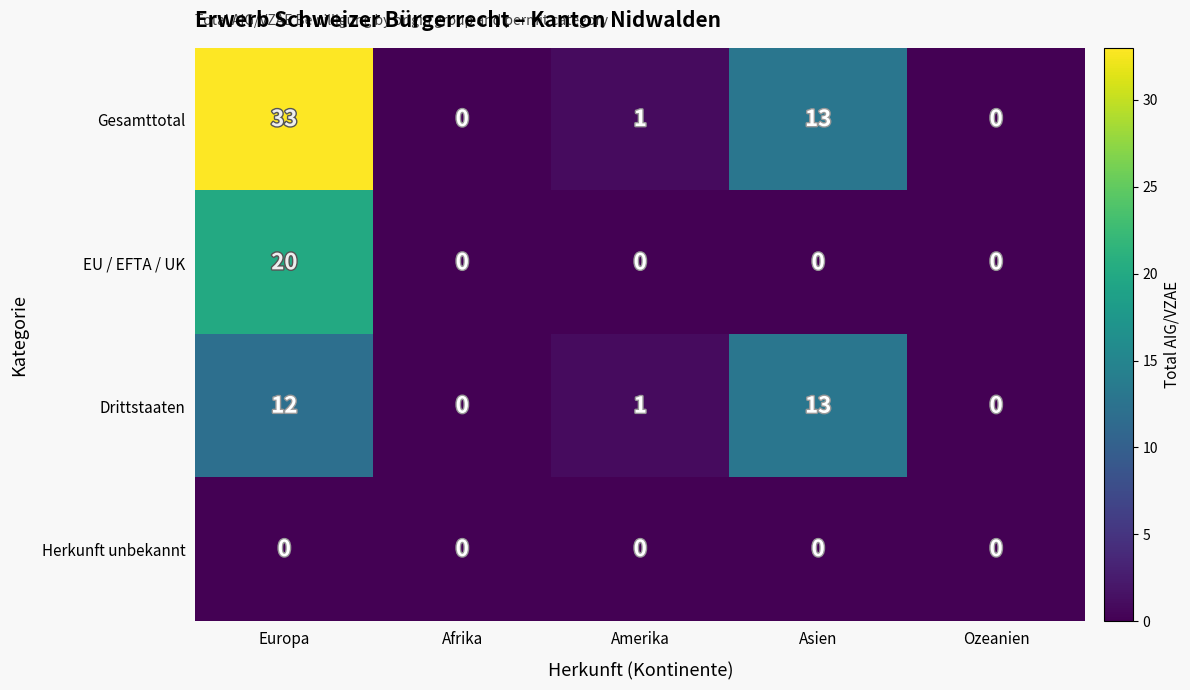

Reading right to left, what are all the values shown in this chart?

Gesamttotal: 0	13	1	0	33
EU / EFTA / UK: 0	0	0	0	20
Drittstaaten: 0	13	1	0	12
Herkunft unbekannt: 0	0	0	0	0